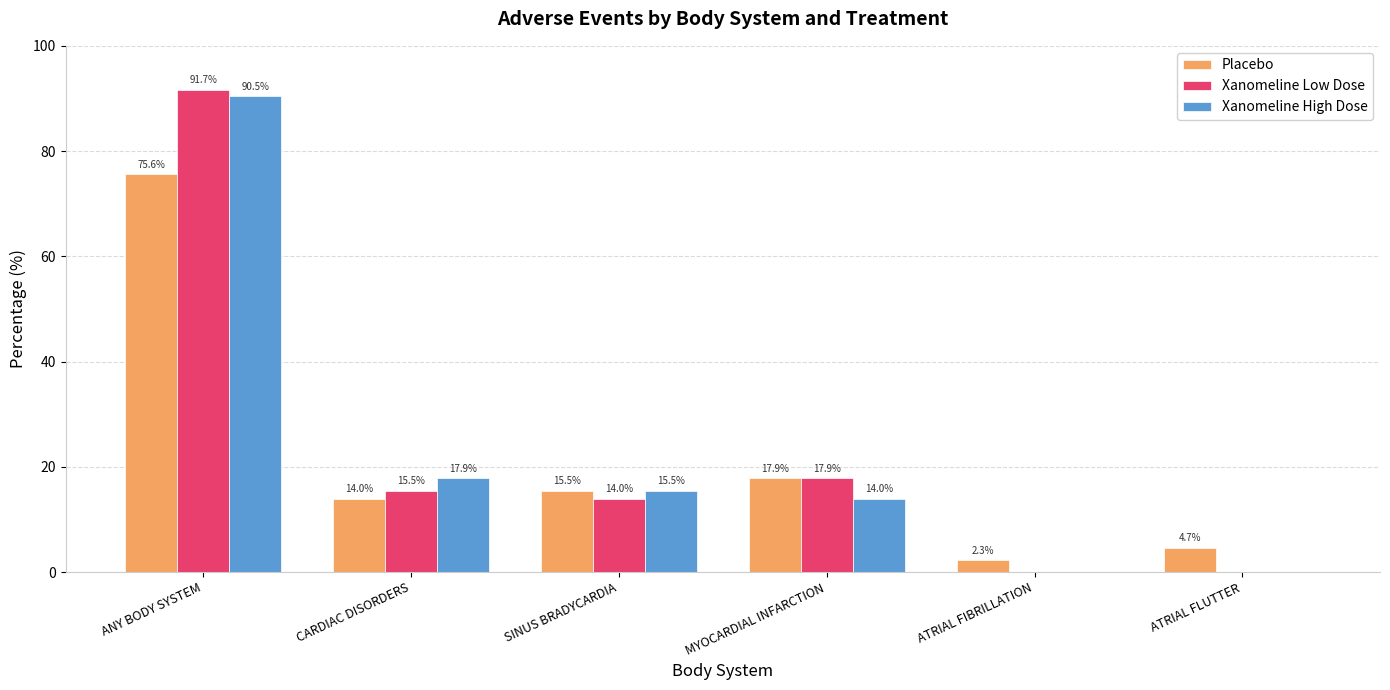

Which series has the largest total across all categories?

Xanomeline Low Dose